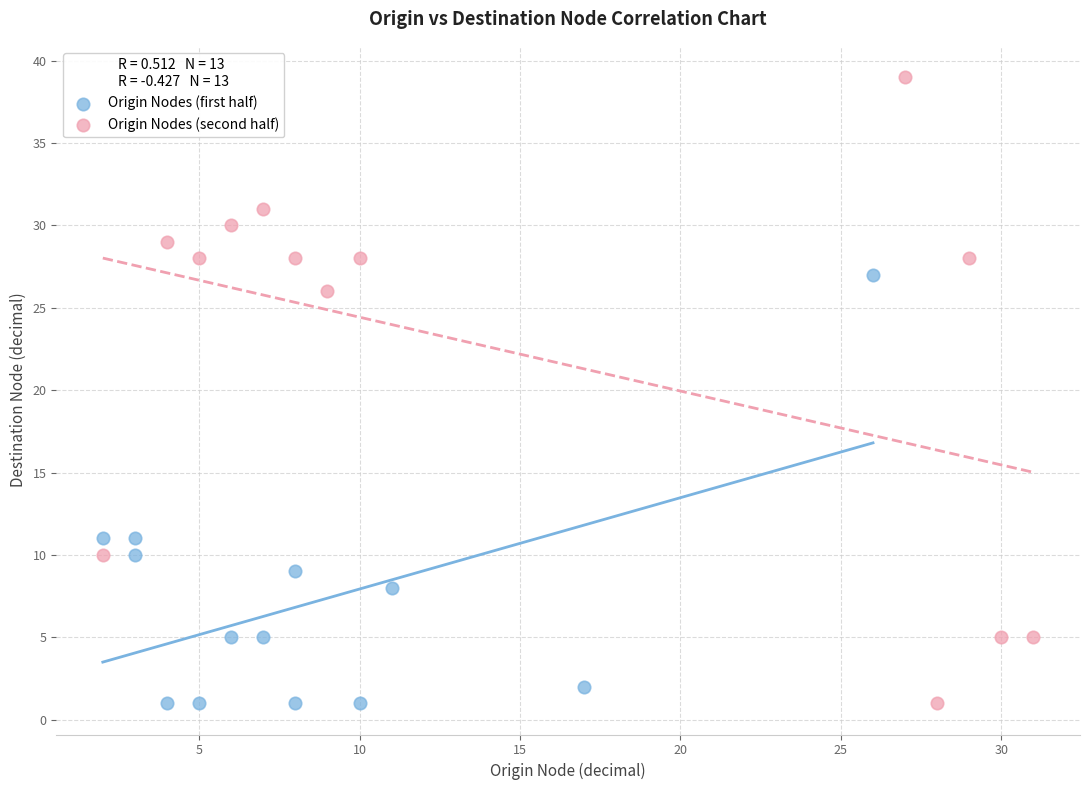

Which series has the largest Y range (max minus min)?

Origin Nodes (second half)